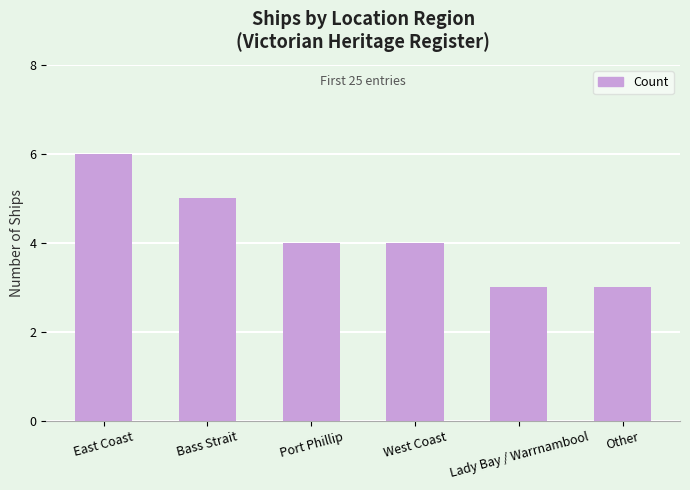

How many values are between 3 and 5?

5